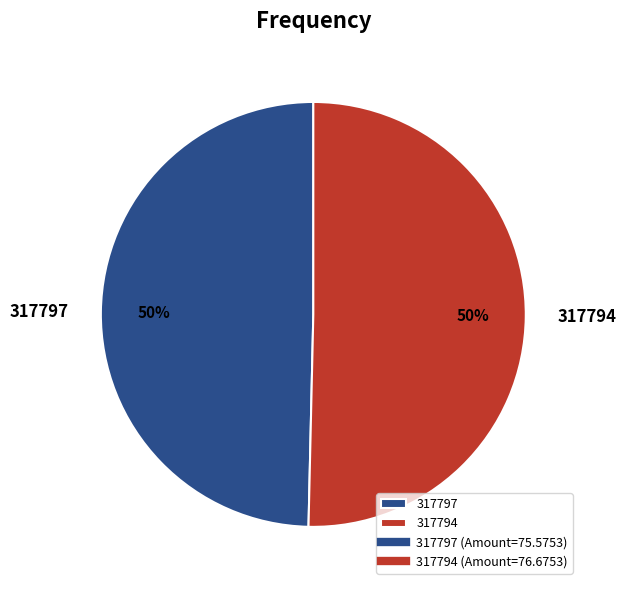

To the nearest percent, what is the combined percentage of 317797 and 317794?

100%